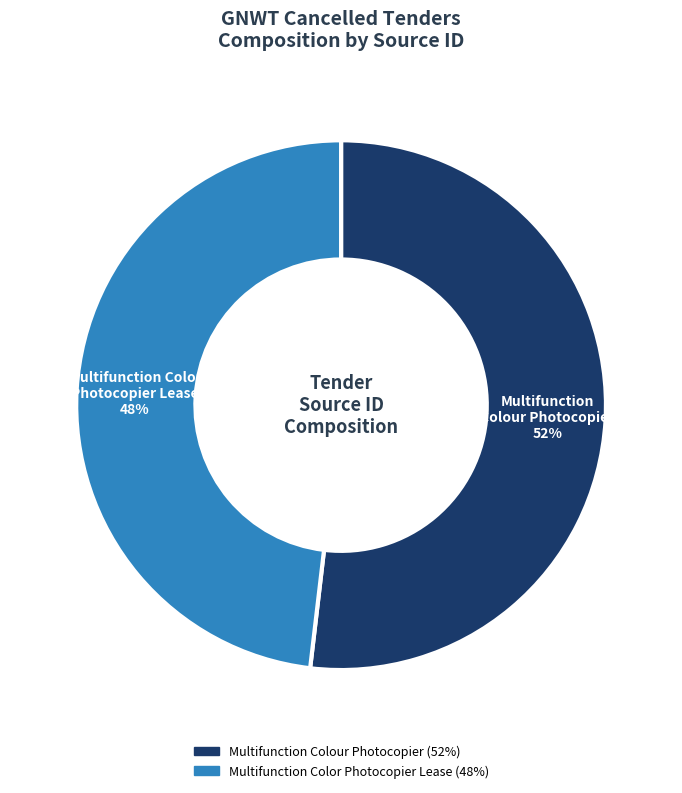

True or false: Multifunction Color Photocopier Lease accounts for 48% of the total.

True